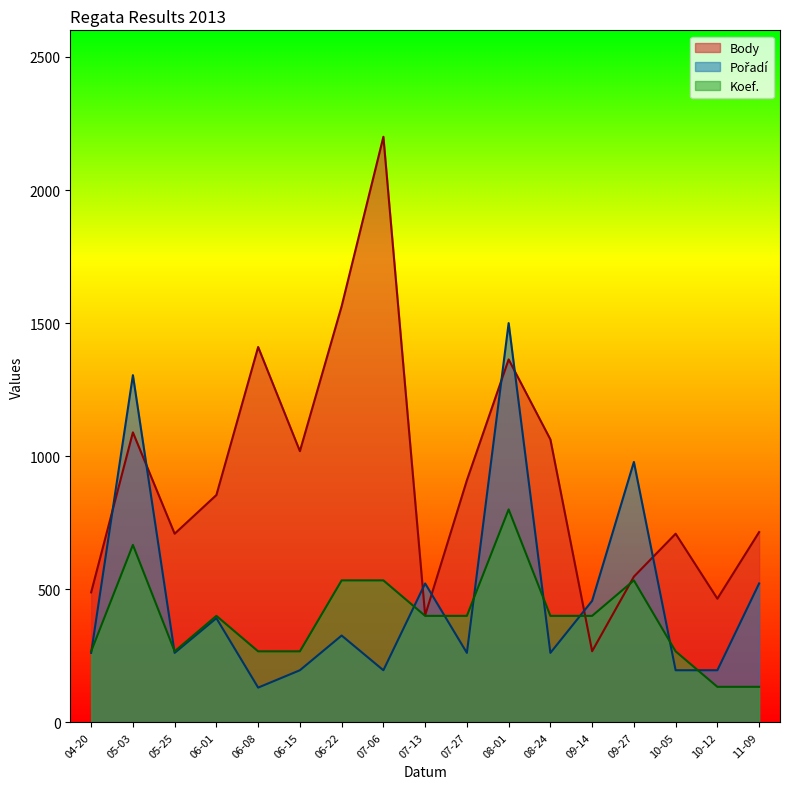

What is the maximum value for Koef.?

800.0